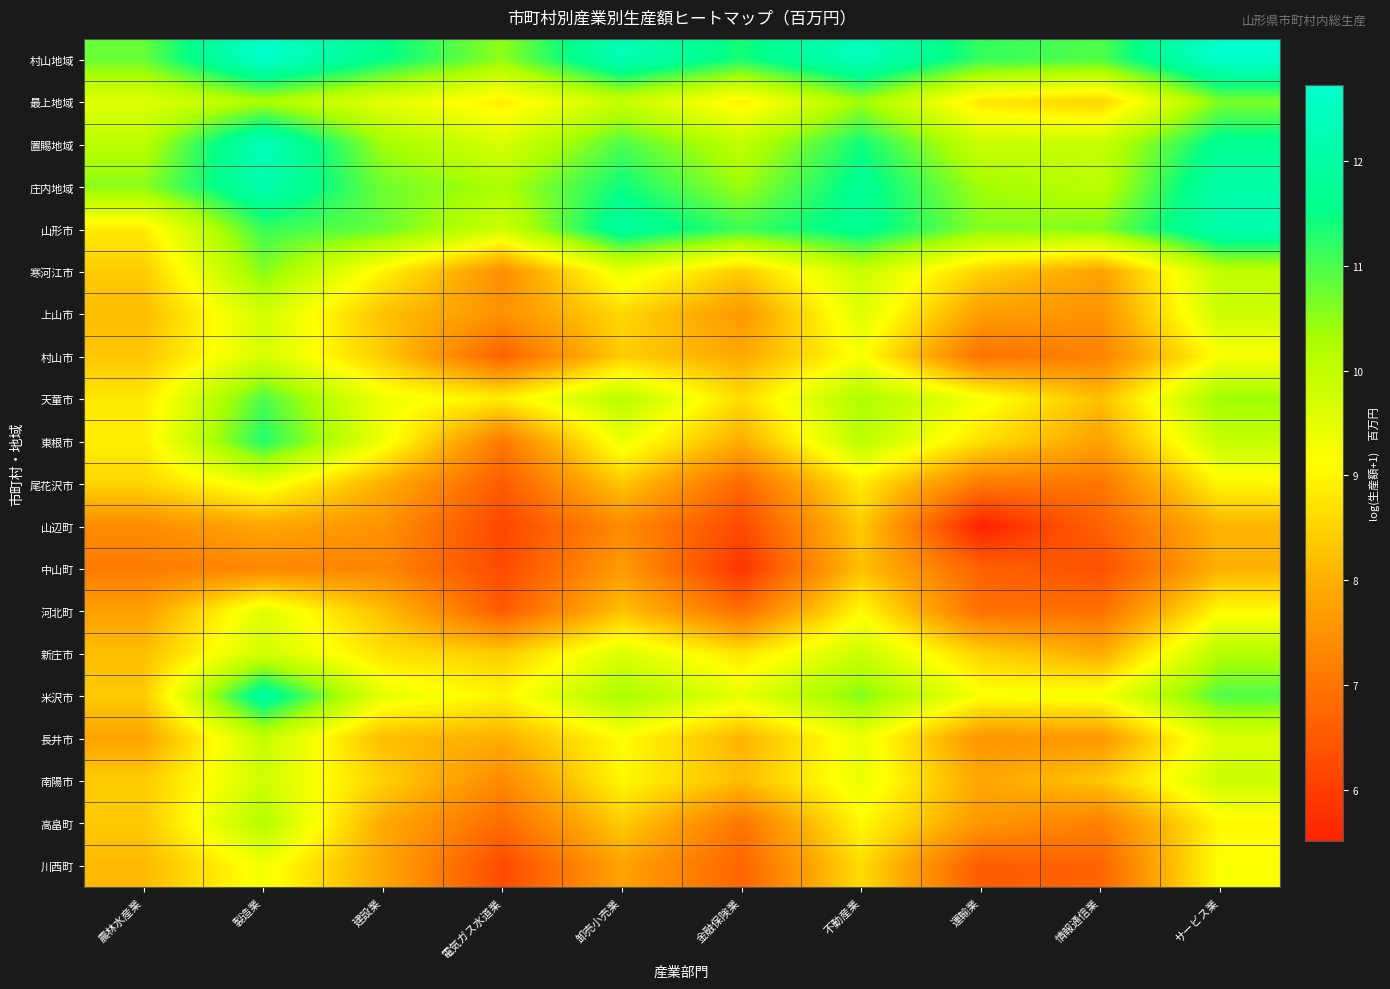

What is the difference between the highest and lowest values at 運輸業?

5.6